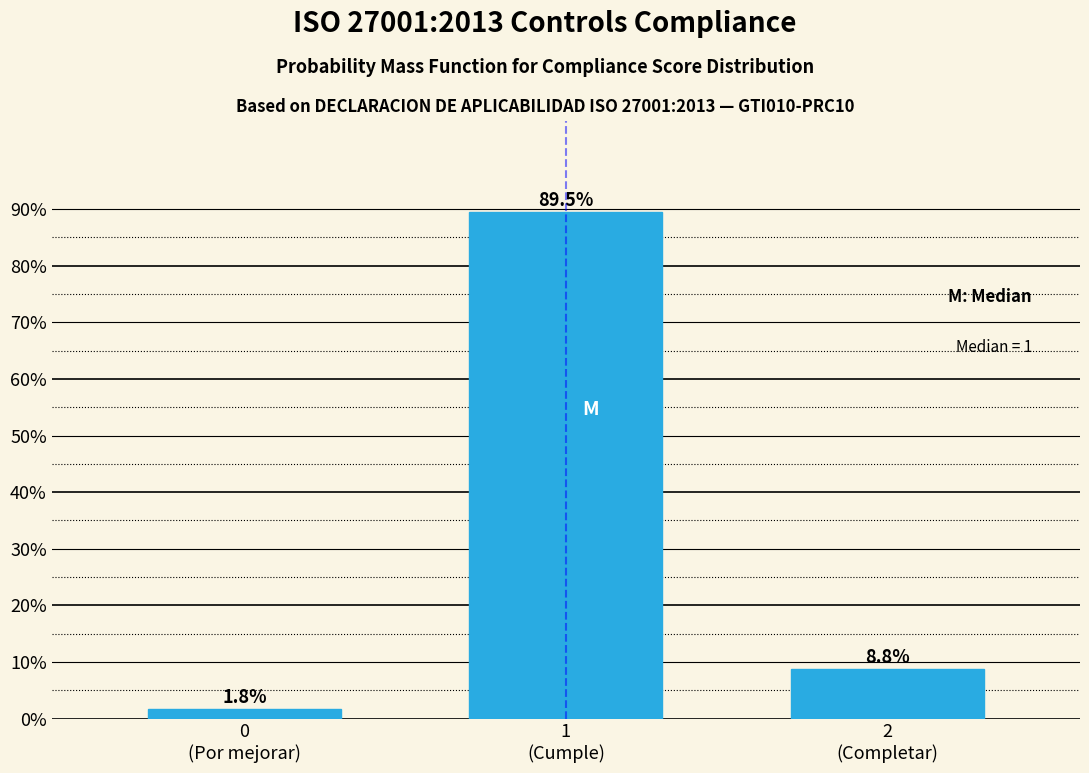

Reading right to left, extract all data points from this chart.

8.8	89.5	1.8